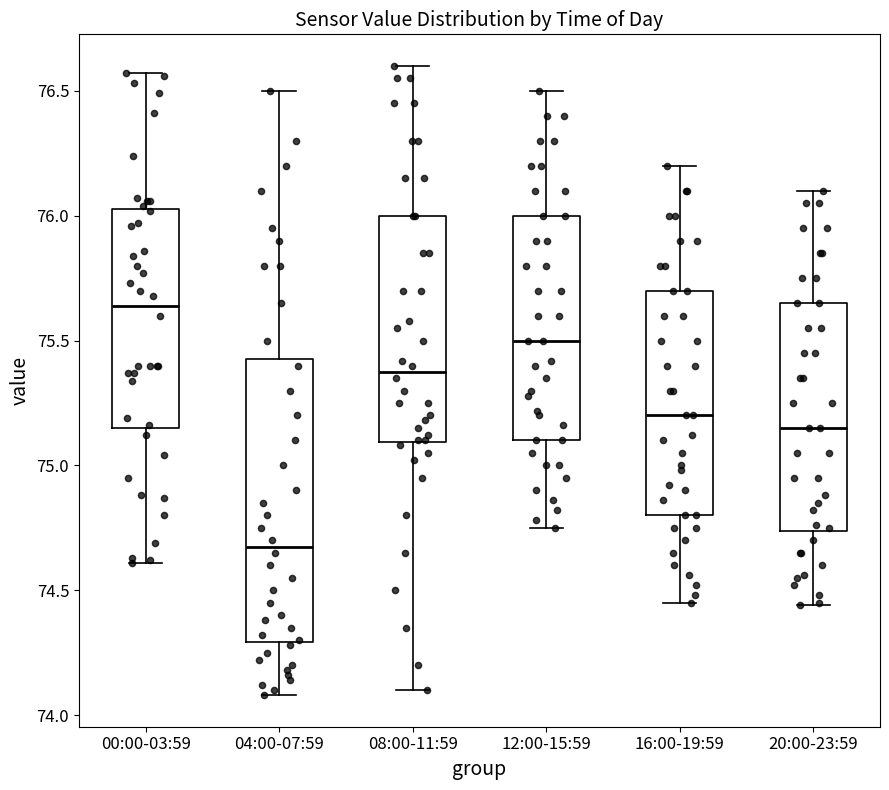

Reading left to right, read every box against the y-axis: the position of its median line, the range the box covers, and the ends of its whiskers. The values are not printed on the chart, so give them approximately, as read against the axis.

00:00-03:59: median 75.65, box 75.15 to 76.05, whiskers 74.60 to 76.55
04:00-07:59: median 74.70, box 74.30 to 75.45, whiskers 74.10 to 76.50
08:00-11:59: median 75.40, box 75.10 to 76.00, whiskers 74.10 to 76.60
12:00-15:59: median 75.50, box 75.10 to 76.00, whiskers 74.75 to 76.50
16:00-19:59: median 75.20, box 74.80 to 75.70, whiskers 74.45 to 76.20
20:00-23:59: median 75.15, box 74.75 to 75.65, whiskers 74.45 to 76.10